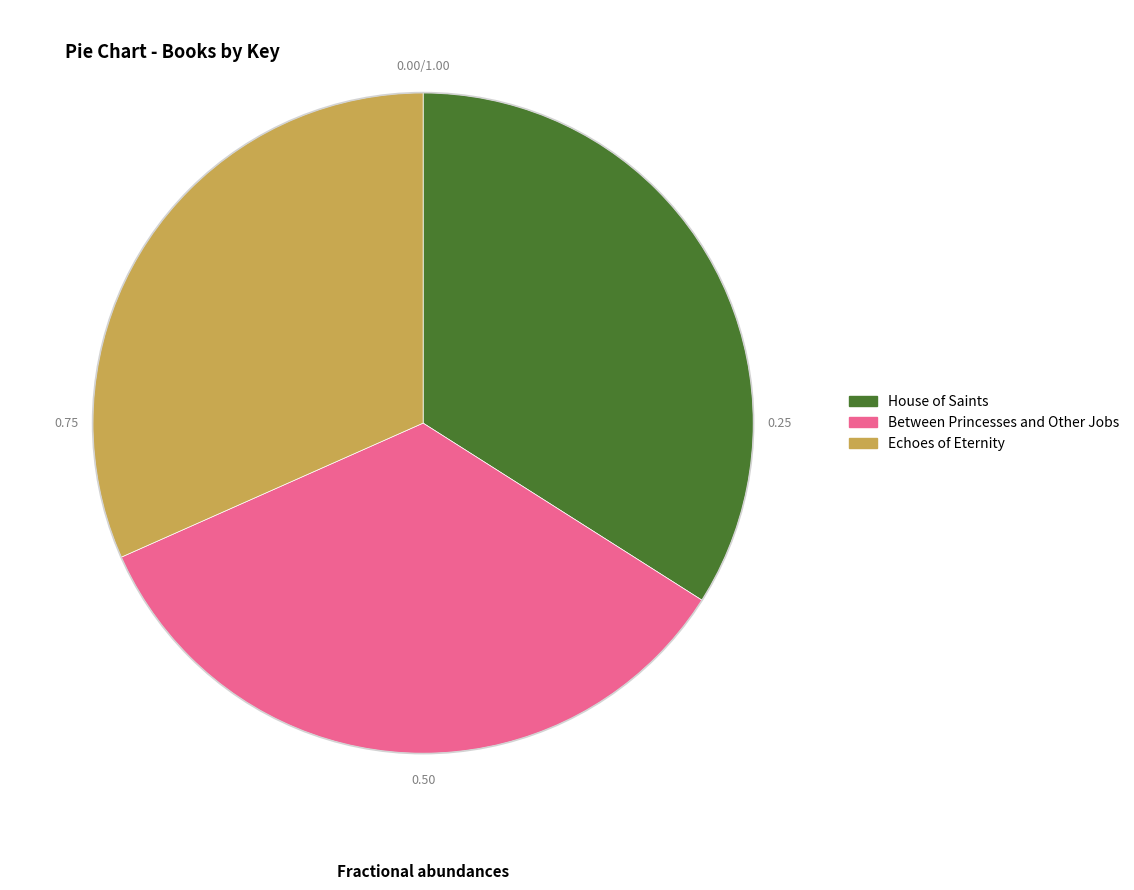

What is the ratio of the value at House of Saints to the value at Echoes of Eternity?

1.1